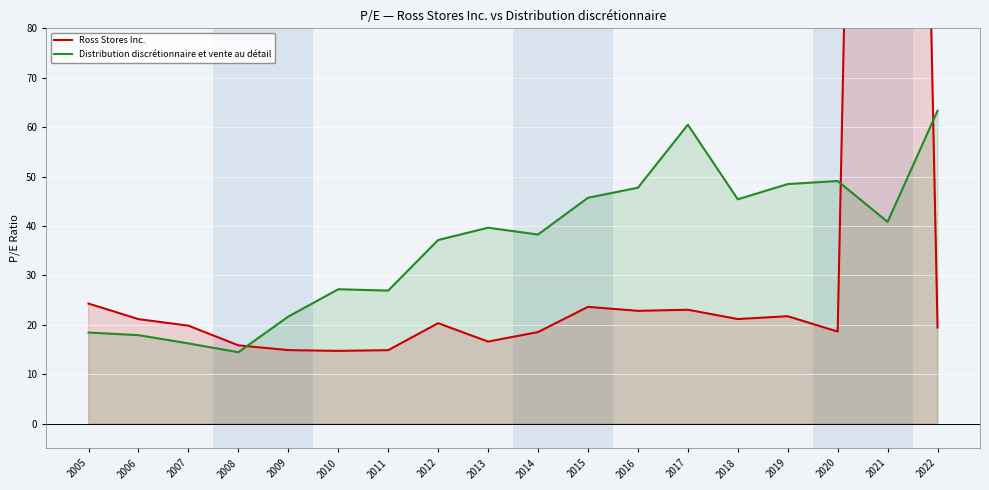

Reading left to right, list all the values displayed in this chart.

Ross Stores Inc.: 24.3	21.2	19.8	15.9	14.9	14.7	14.9	20.3	16.6	18.5	23.6	22.8	23.1	21.2	21.8	18.6	502.7	19.5
Distribution discrétionnaire et vente au détail: 18.4	17.9	16.2	14.5	21.7	27.2	26.9	37.2	39.7	38.3	45.7	47.8	60.5	45.4	48.5	49.1	40.8	63.3